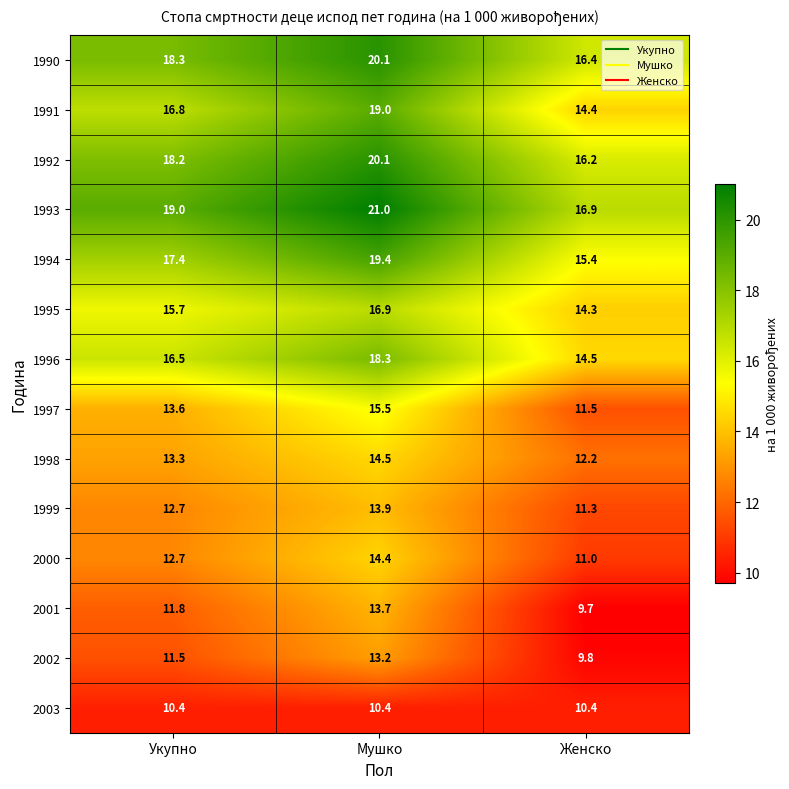

What is the difference between the highest and lowest values at Укупно?

8.6